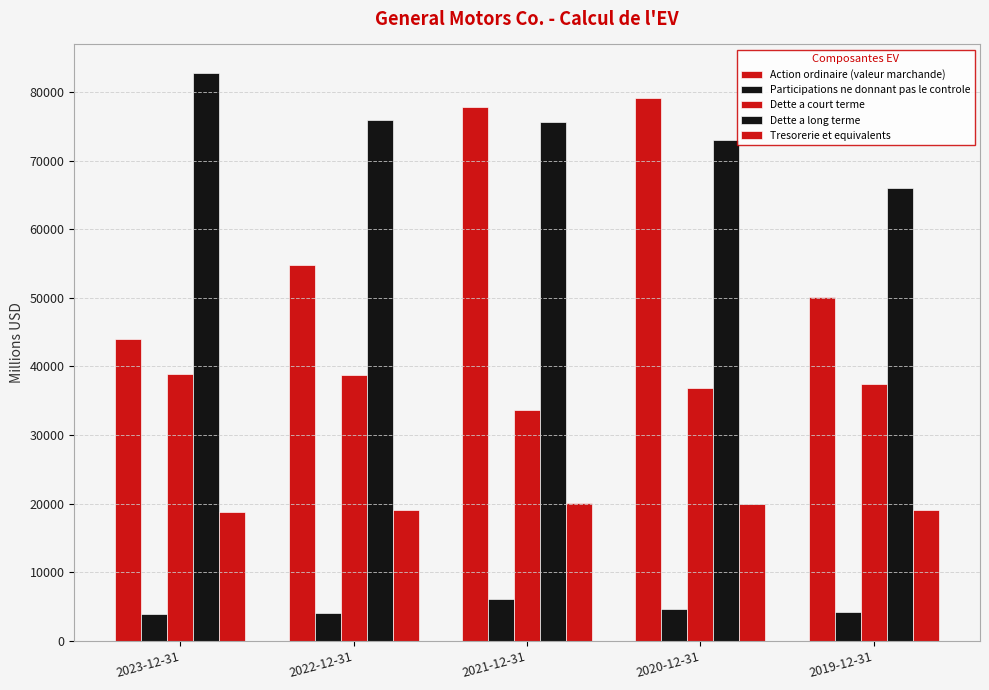

Rank the categories by Participations ne donnant pas le controle value from lowest to highest.

2023-12-31, 2022-12-31, 2019-12-31, 2020-12-31, 2021-12-31